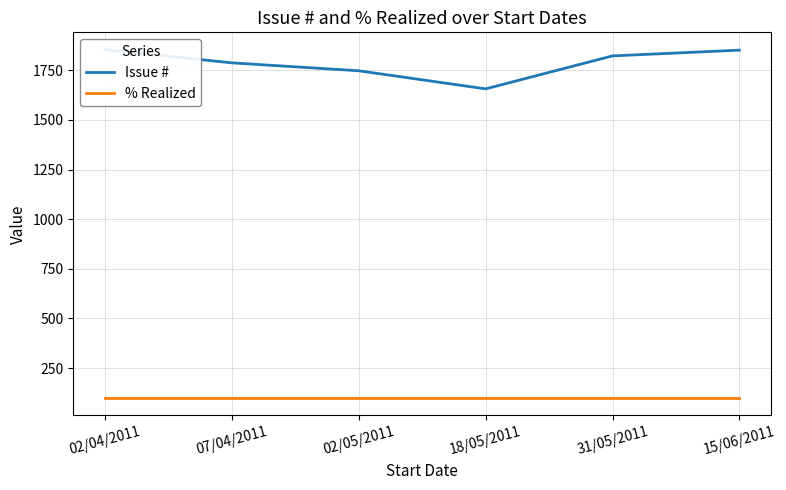

What value does the % Realized series have at 02/05/2011?

100